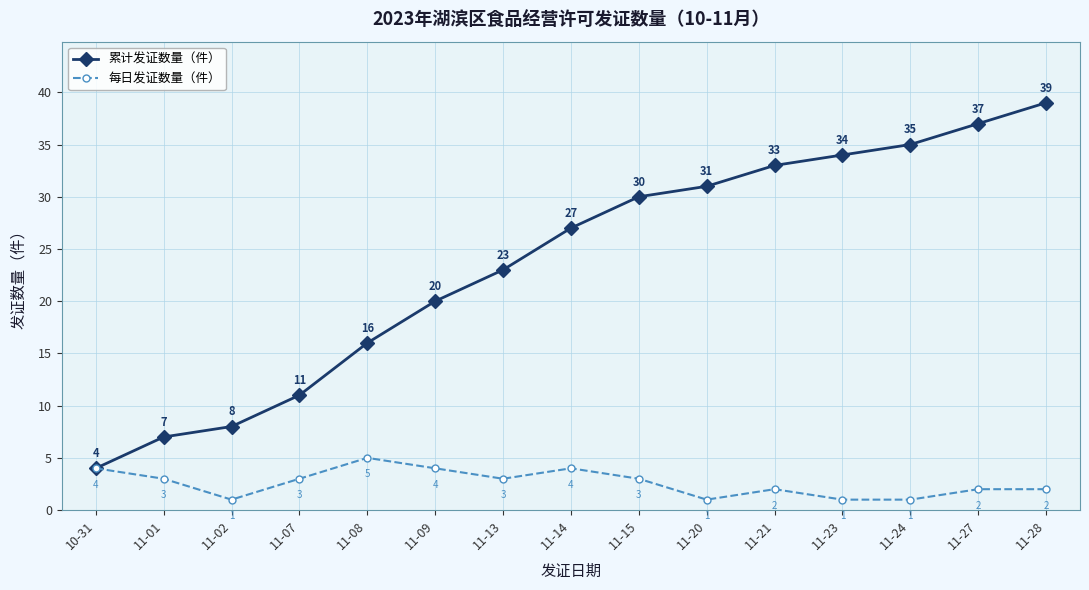

What is the difference between the 每日发证数量（件） values at 11-13 and 11-27?

1